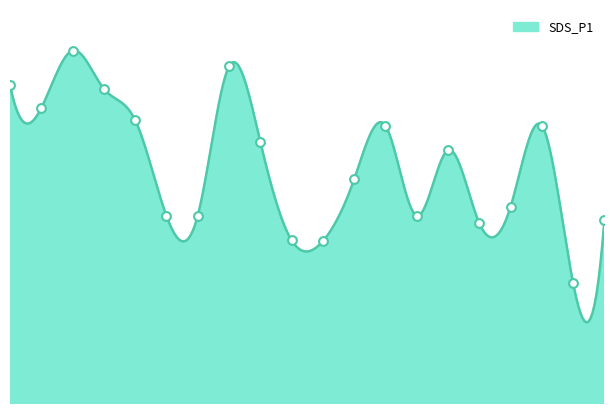

What is the ratio of the value at 07:00 to the value at 02:00?

0.9